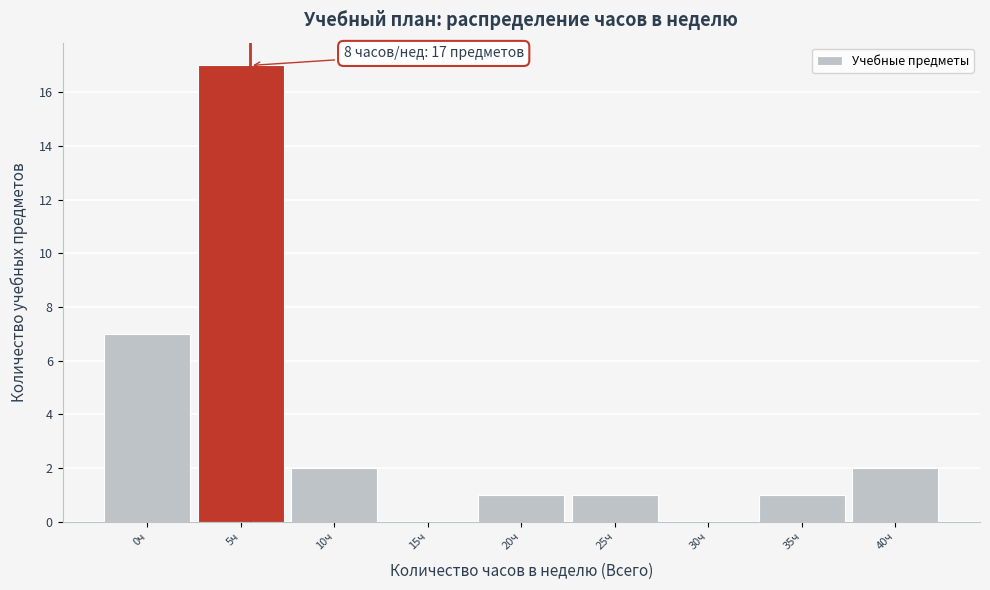

Reading right to left, extract all data points from this chart.

40ч=2	35ч=1	30ч=0	25ч=1	20ч=1	15ч=0	10ч=2	5ч=17	0ч=7